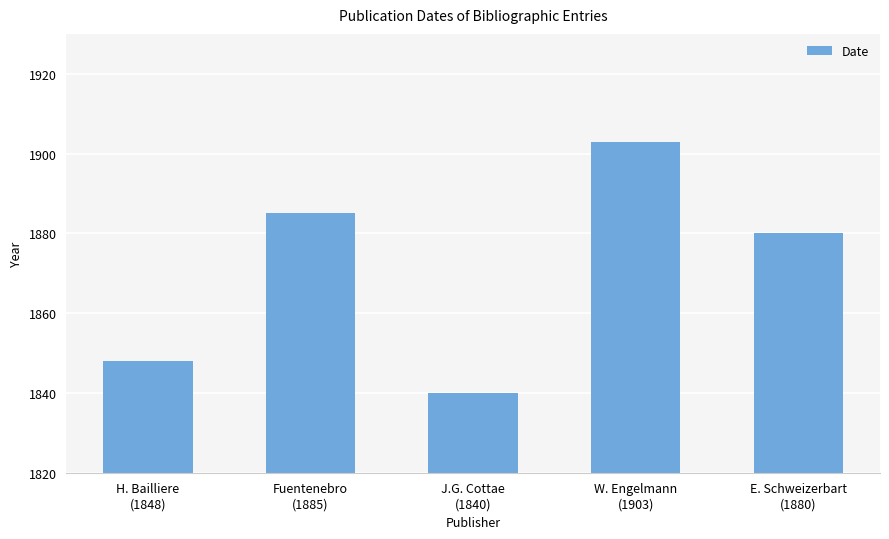

What value does the data have at H. Bailliere
(1848), to the nearest 5?

30